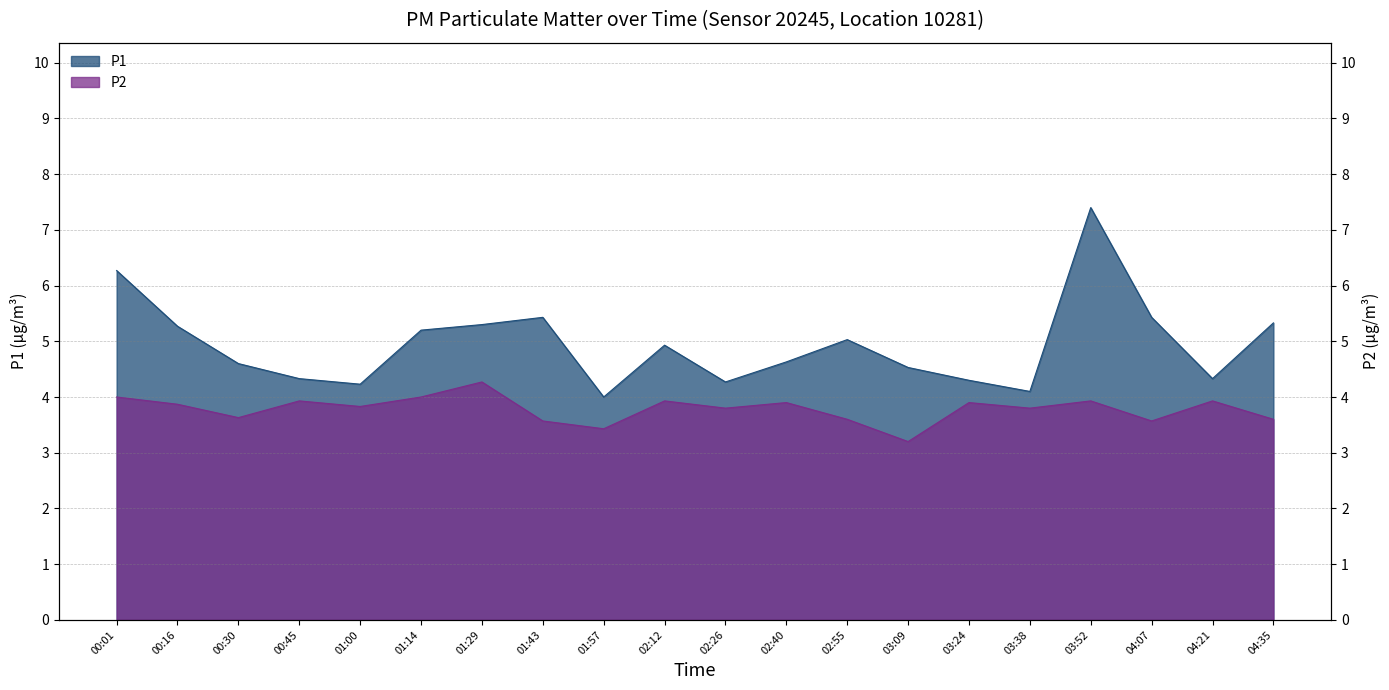

How many categories are shown in the chart?

20